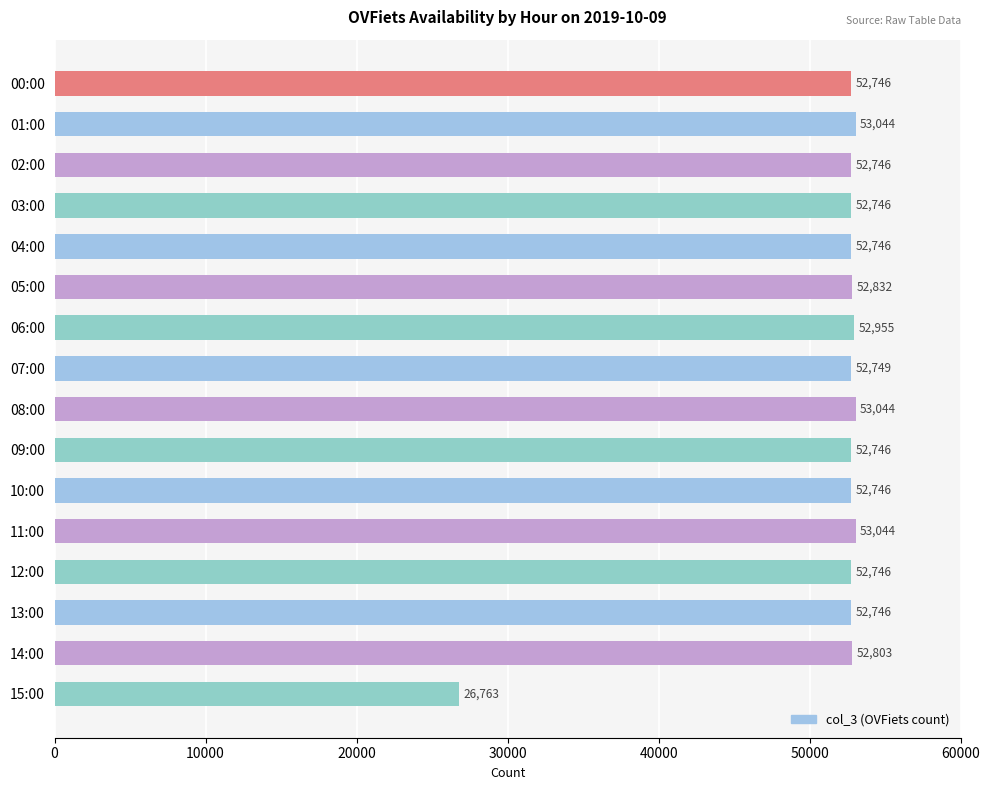

Reading bottom to top, transcribe all the data shown in this chart.

26763	52803	52746	52746	53044	52746	52746	53044	52749	52955	52832	52746	52746	52746	53044	52746